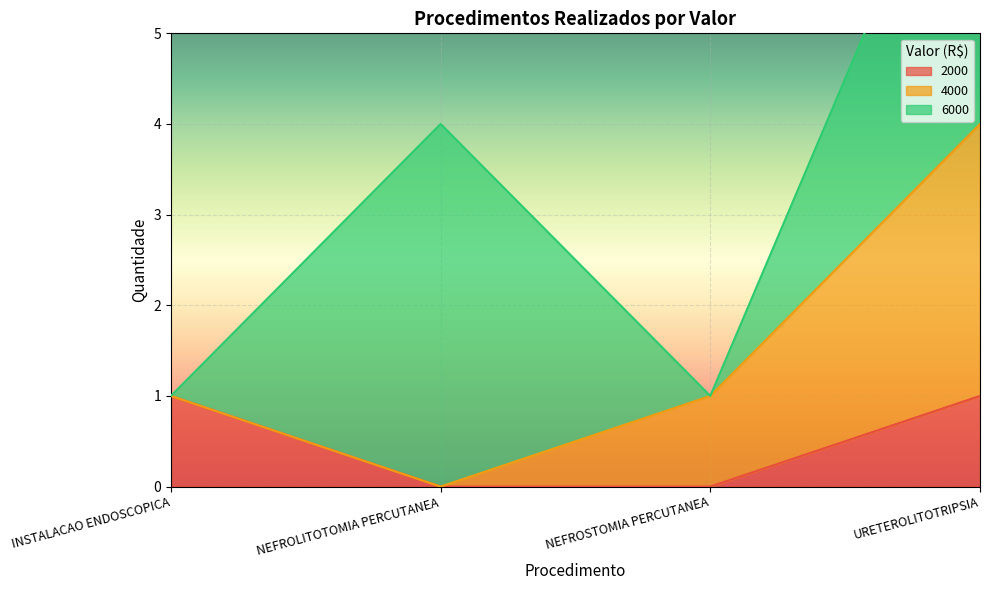

Which series ends up on top after the final intersection of 2000 and 6000?

6000